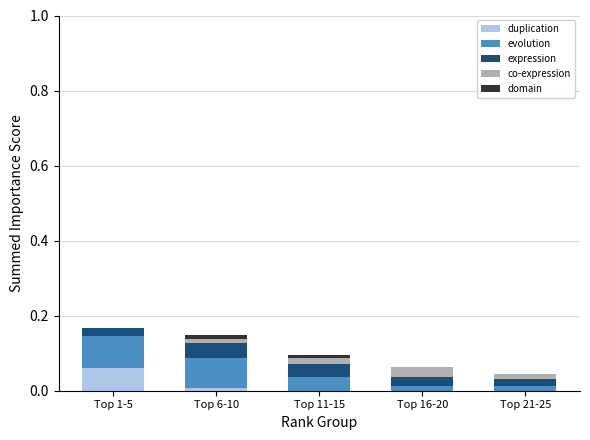

Does the chart contain stacked bars?

Yes